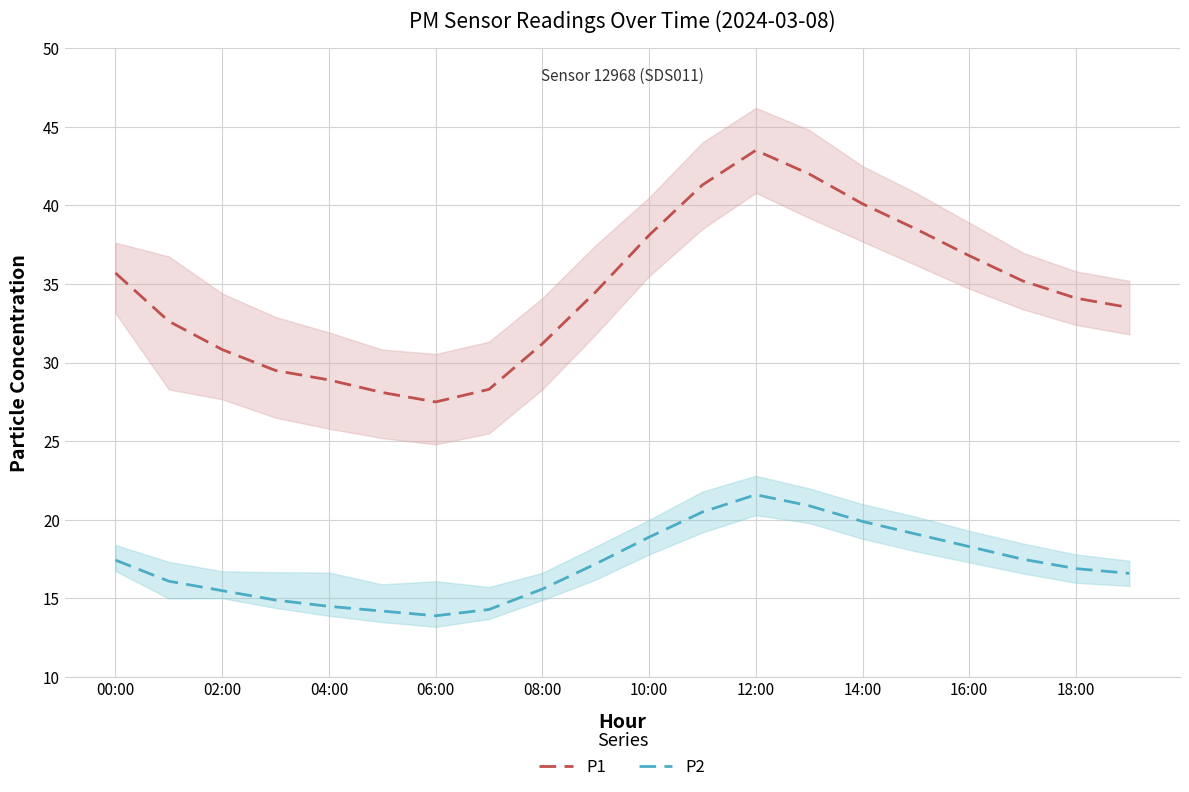

What is the minimum value for P2 (mean)?

13.9